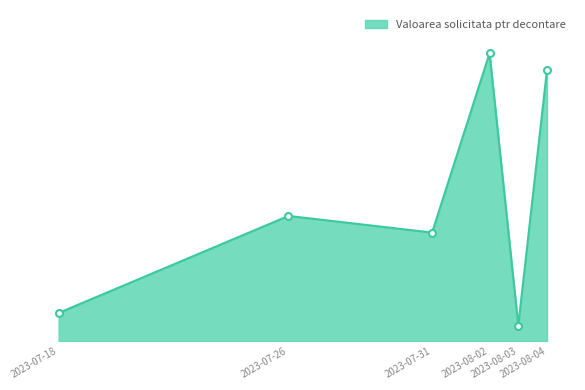

Is this an area chart (filled region under the line)?

Yes